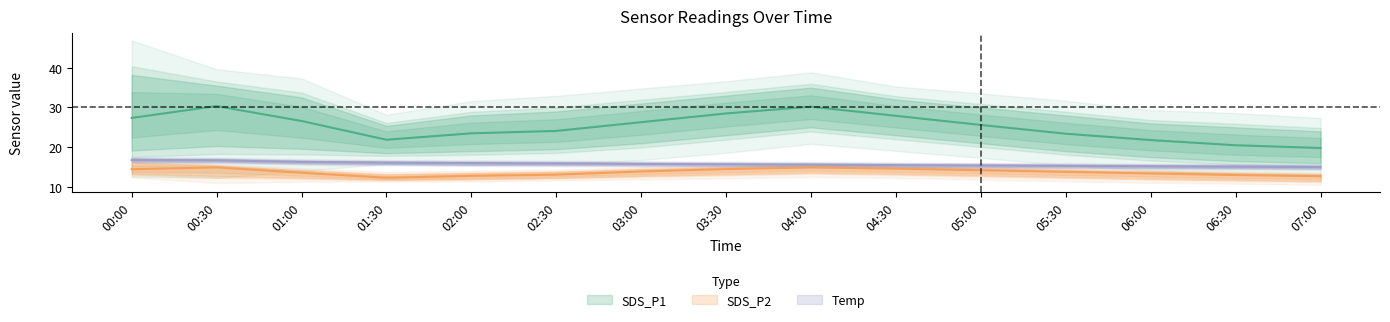

Reading left to right, extract all data points from this chart.

SDS_P1: 00:00=27.4	00:30=30.4	01:00=26.6	01:30=21.9	02:00=23.5	02:30=24.1	03:00=26.3	03:30=28.5	04:00=30.2	04:30=27.9	05:00=25.6	05:30=23.4	06:00=21.8	06:30=20.5	07:00=19.8
SDS_P2: 00:00=14.5	00:30=14.9	01:00=13.6	01:30=12.3	02:00=12.8	02:30=13.1	03:00=13.9	03:30=14.5	04:00=14.9	04:30=14.6	05:00=14.2	05:30=13.8	06:00=13.4	06:30=13.0	07:00=12.7
Temp: 00:00=16.8	00:30=16.7	01:00=16.3	01:30=16.1	02:00=16.0	02:30=15.9	03:00=15.8	03:30=15.7	04:00=15.6	04:30=15.5	05:00=15.4	05:30=15.3	06:00=15.2	06:30=15.1	07:00=15.0